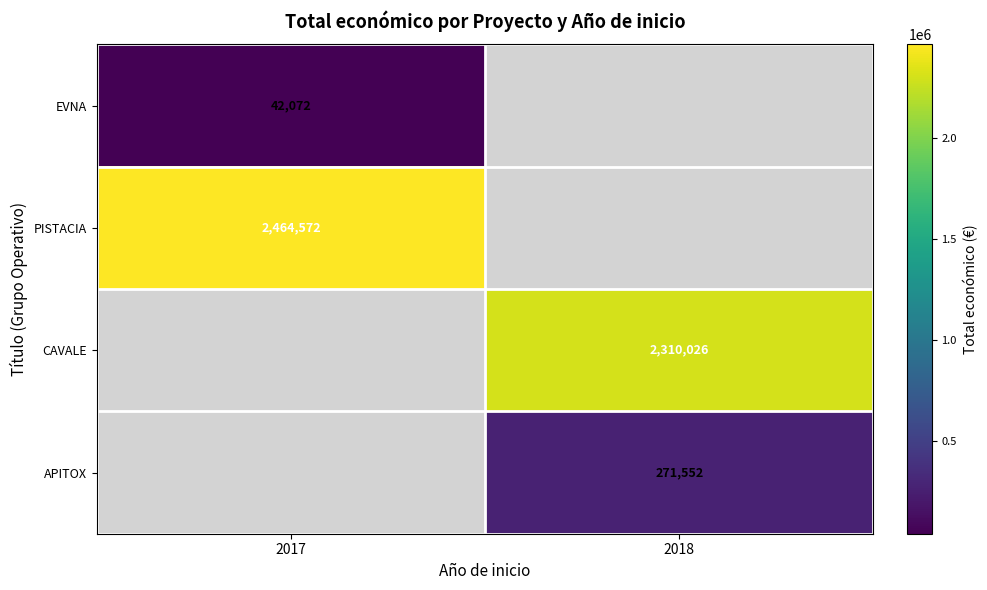

The value of PISTACIA at 2017 is 2464572. True or false?

True